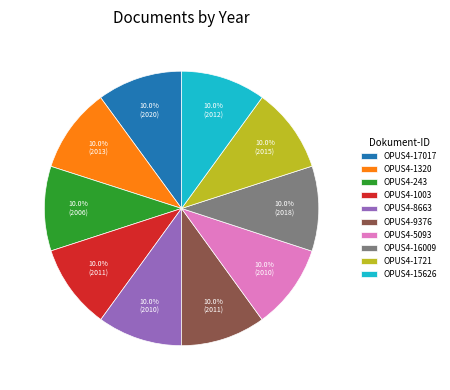

Count the number of slices in the pie.

10